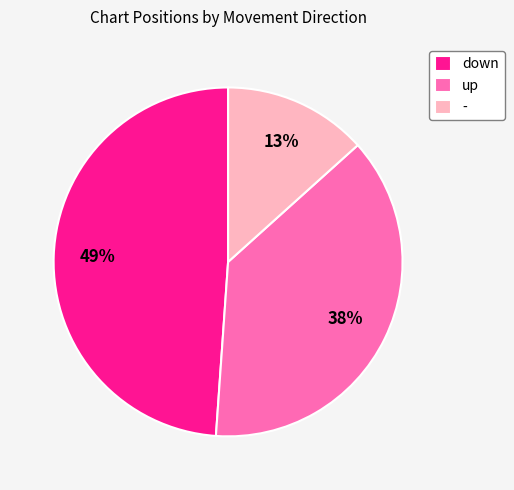

Is there a majority slice in this chart?

No